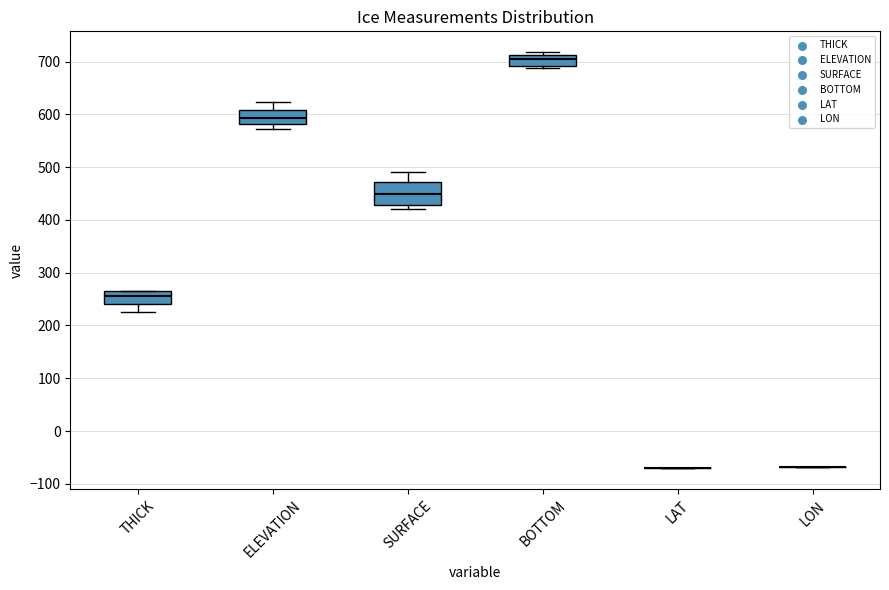

Reading left to right, read every box against the y-axis: the position of its median line, the range the box covers, and the ends of its whiskers. The values are not printed on the chart, so give them approximately, as read against the axis.

THICK: median 260 (inside the box), box 240 to 260, whiskers 220 to 270
ELEVATION: median 590, box 580 to 610, whiskers 570 to 620
SURFACE: median 450, box 430 to 470, whiskers 420 to 490
BOTTOM: median 700, box 690 to 710, whiskers 690 (just below the box's lower edge) to 720
LAT: box collapsed to a line at -70, whiskers -70 to -70
LON: box collapsed to a line at -70, whiskers -70 to -70